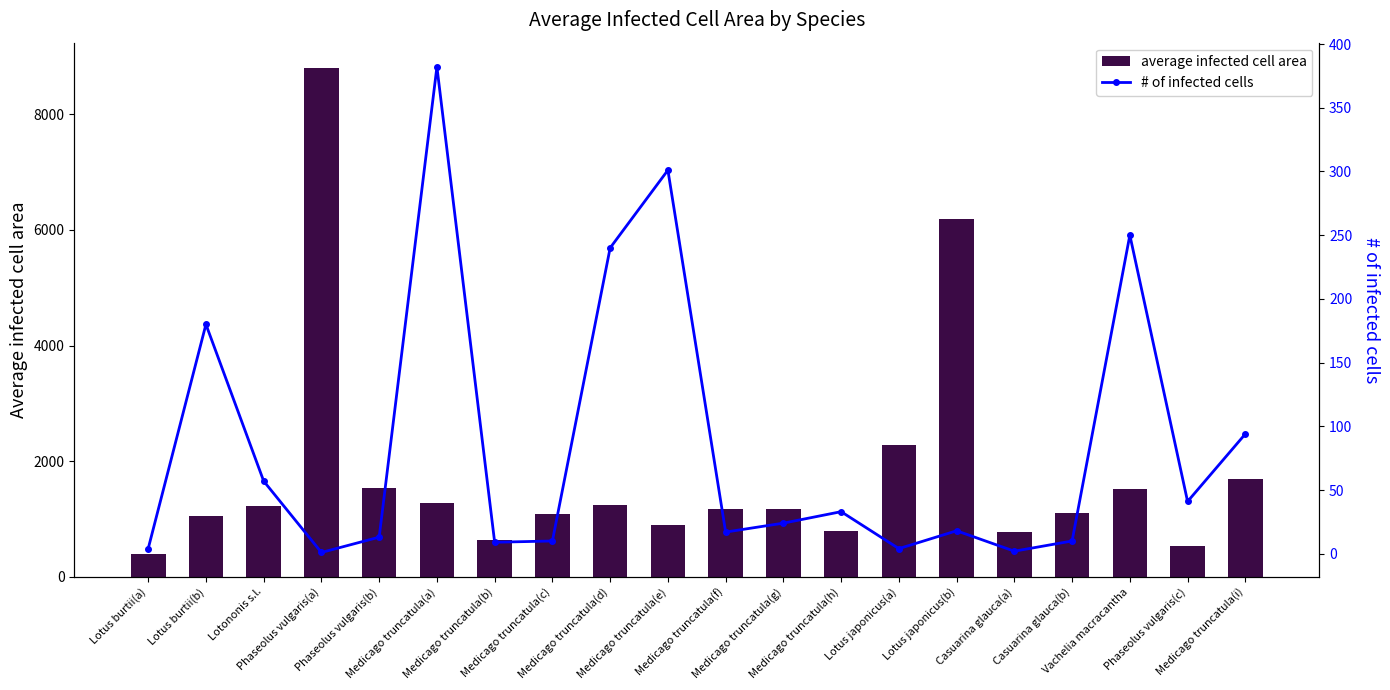

What is the difference between the second highest and minimum values in the # of infected cells series?

300.0